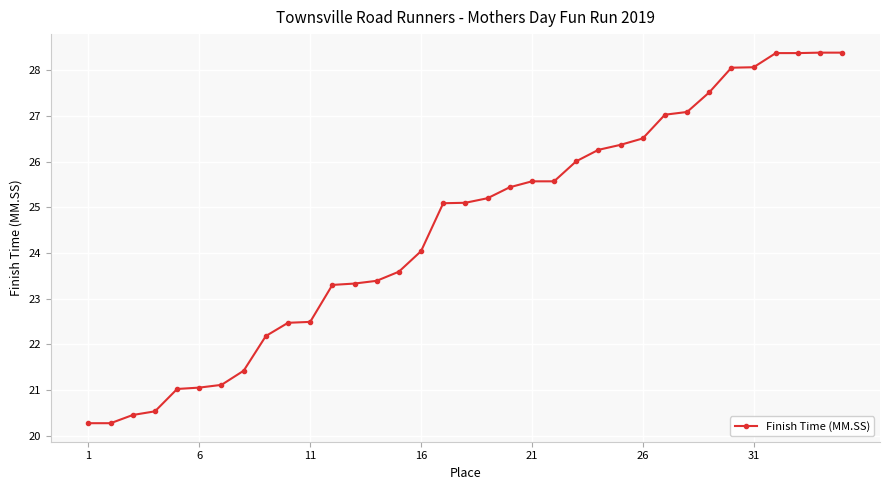

What is the sum of all values?

859.3